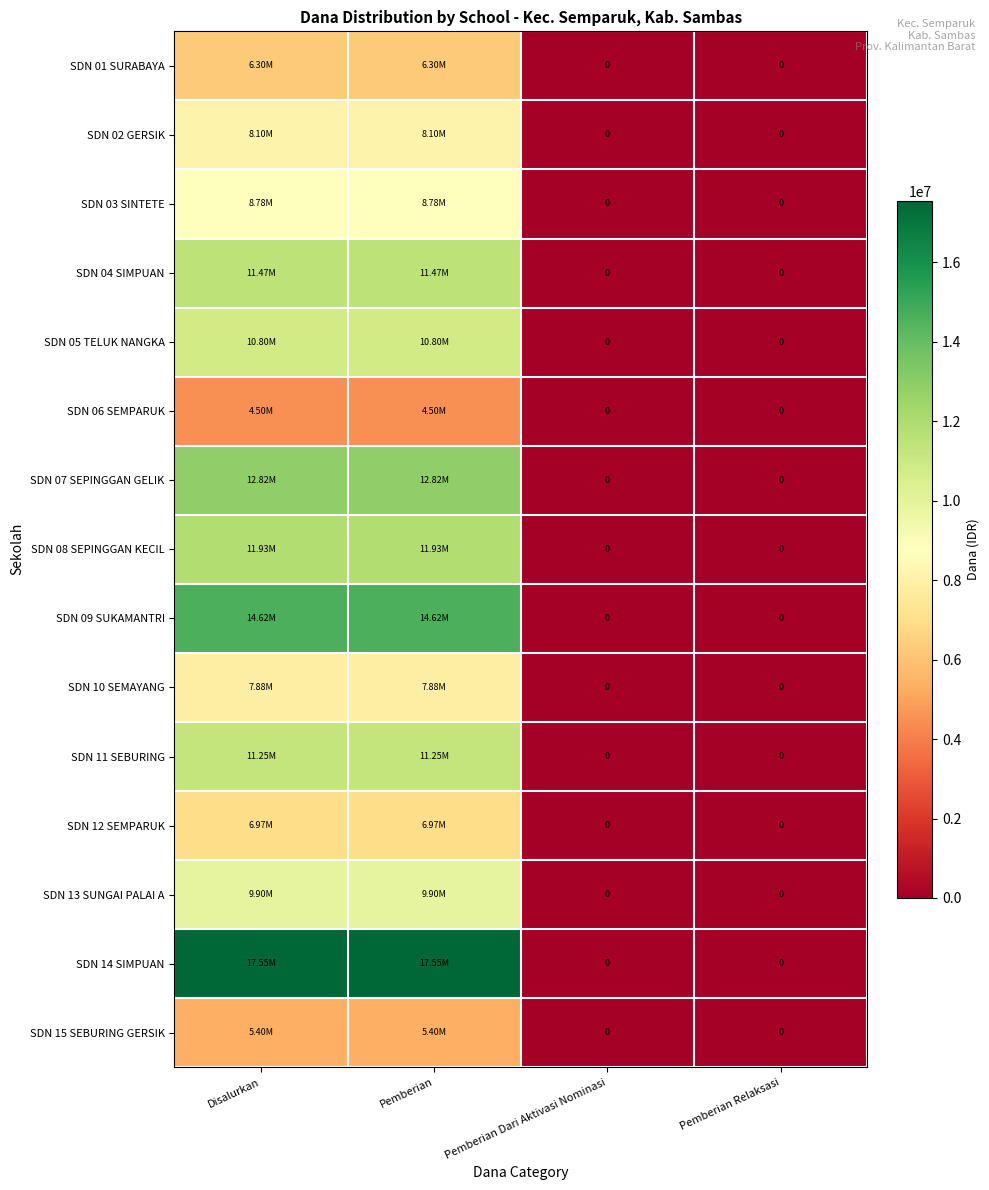

What is the difference between the SDN 04 SIMPUAN values at Pemberian Dari Aktivasi Nominasi and Pemberian?

11475000